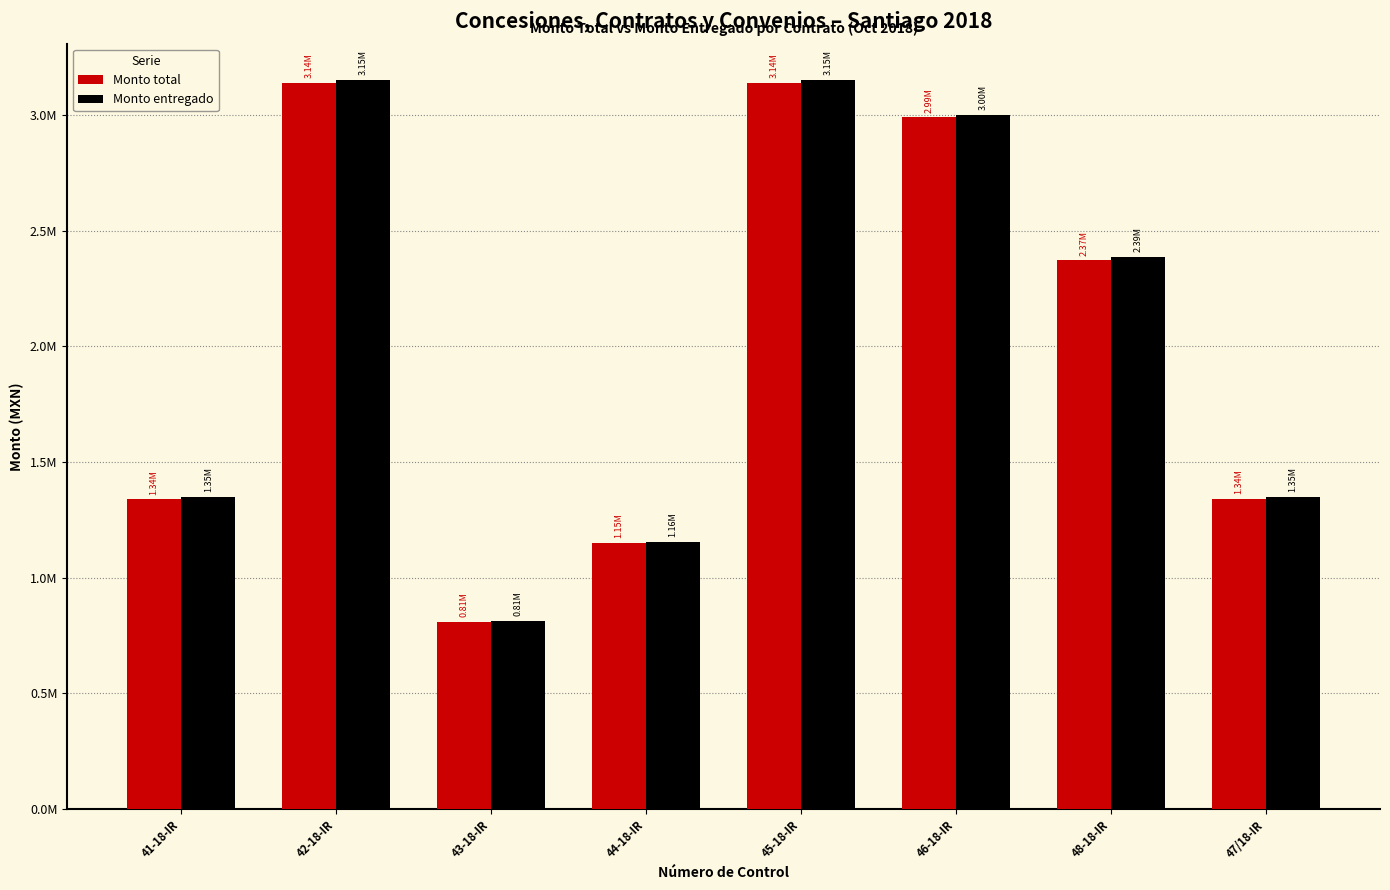

What is the average value of the Monto total series?

2034931.7